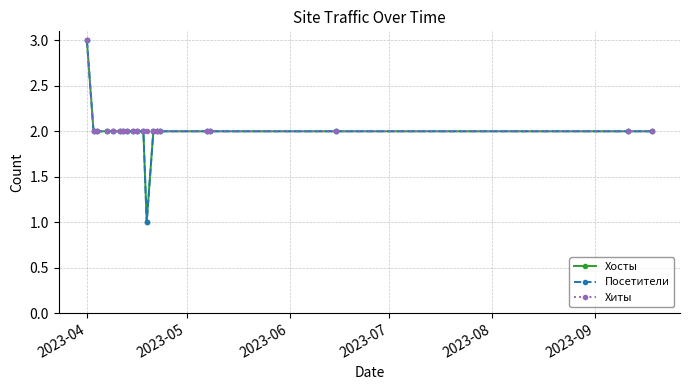

Reading left to right, extract all data points from this chart.

Хосты: 3	2	2	2	2	2	2	2	2	2	2	1	2	2	2	2	2	2	2	2
Посетители: 3	2	2	2	2	2	2	2	2	2	2	1	2	2	2	2	2	2	2	2
Хиты: 3	2	2	2	2	2	2	2	2	2	2	2	2	2	2	2	2	2	2	2